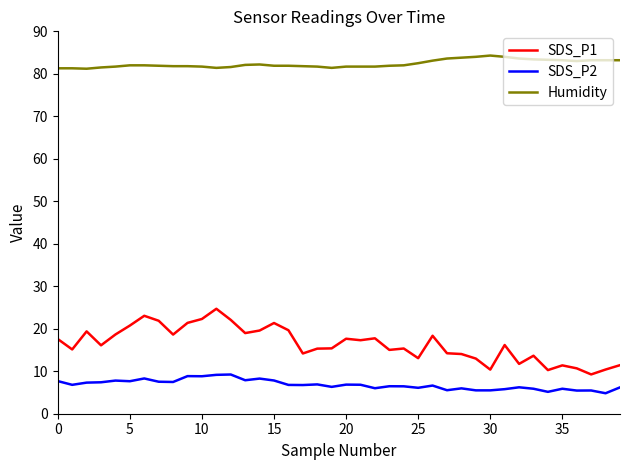

What is the difference between the second highest and second lowest values in the SDS_P1 series?

12.8